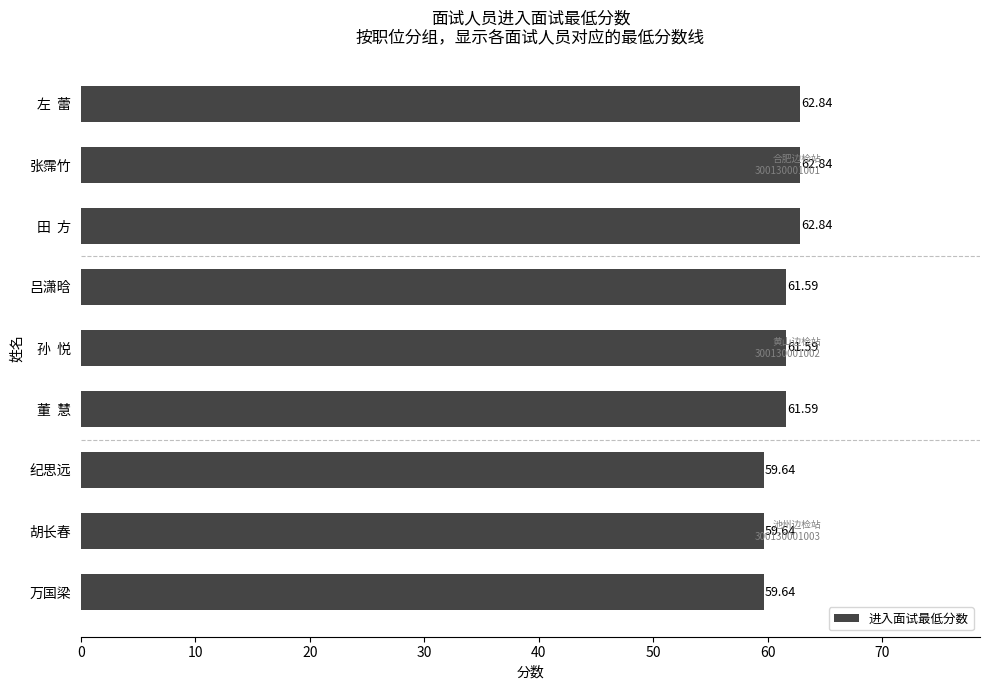

How many values are between 59 and 62?

6